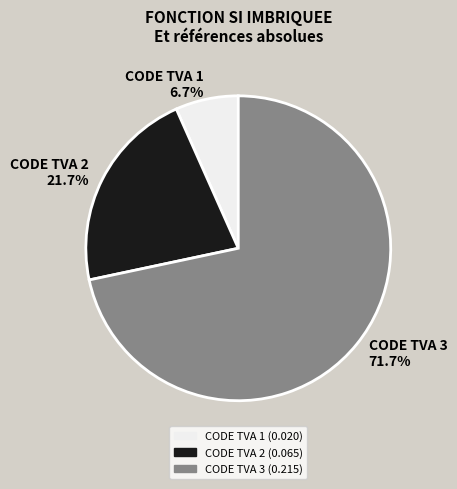

Which category has the smallest portion of the pie?

CODE TVA 1